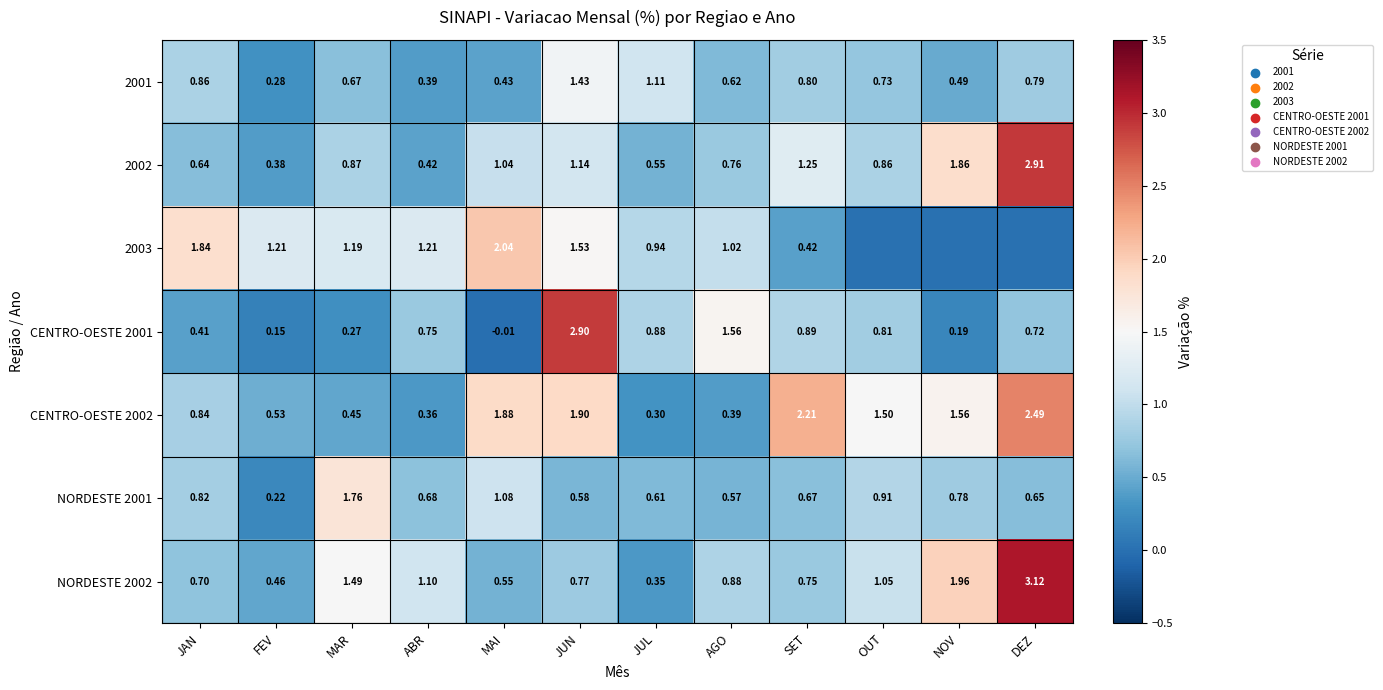

Where is CENTRO-OESTE 2002 nearest to the value 1?

JAN